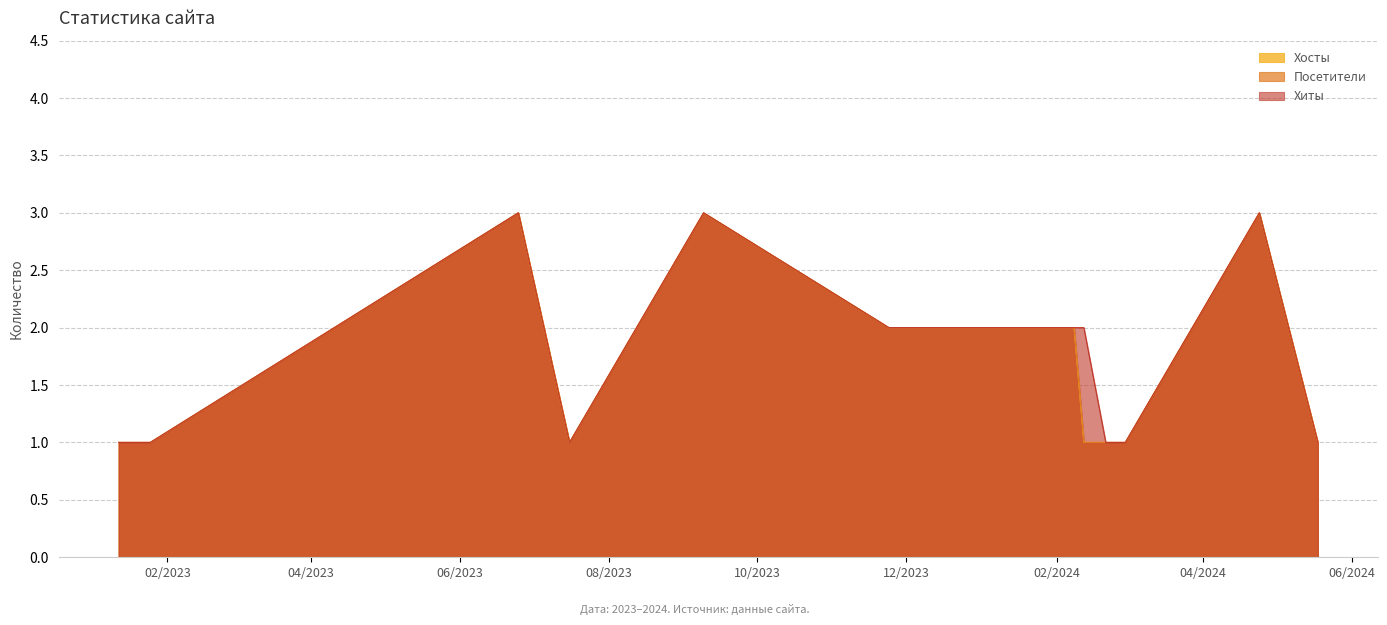

What is the label of the 3rd point from the left?

2023-01-25